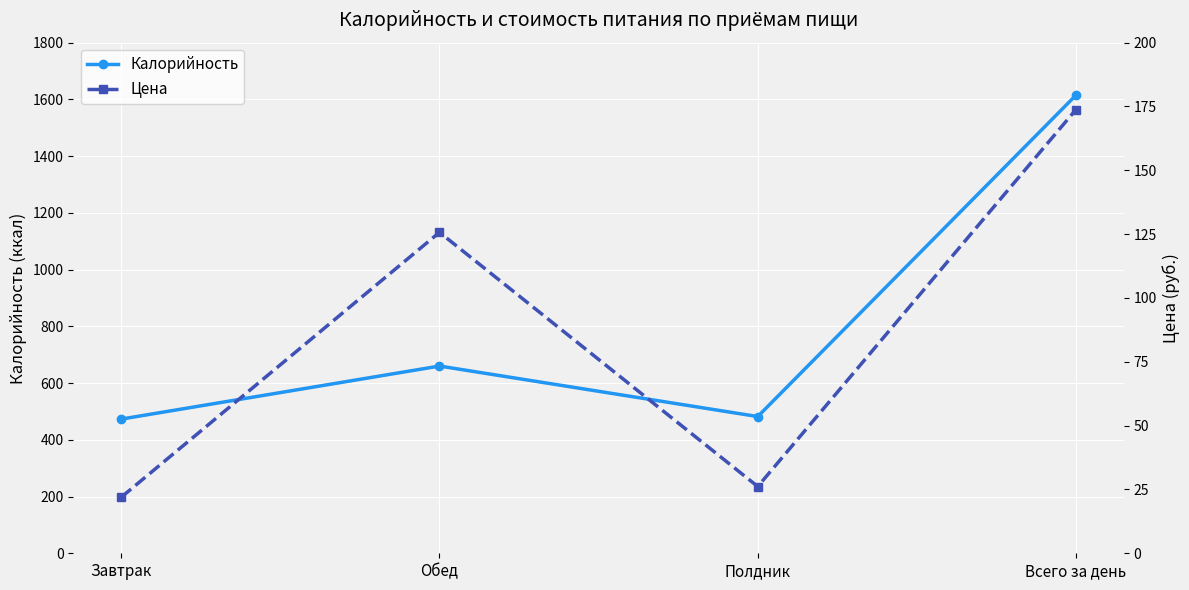

What is the value of the Калорийность point at the 4th from the left?

1615